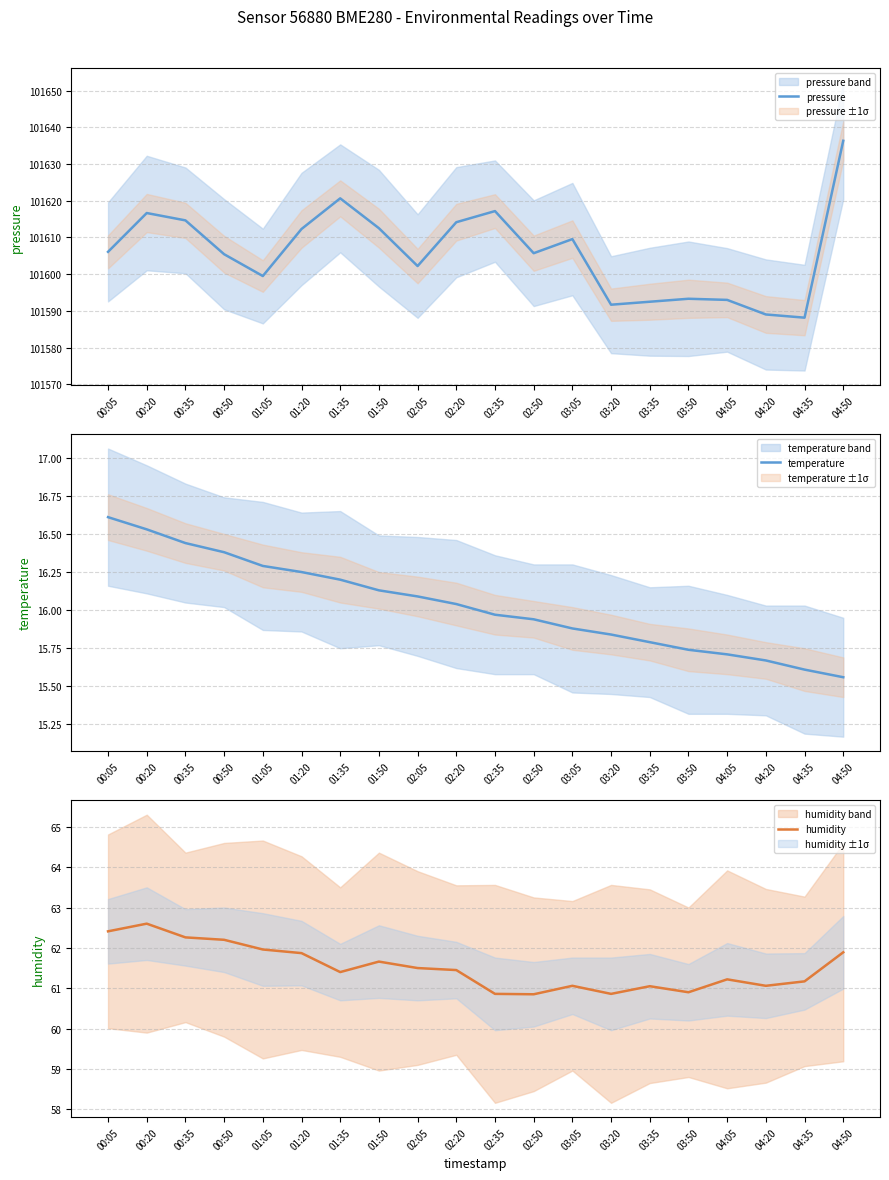

True or false: humidity and pressure cross at least once.

False